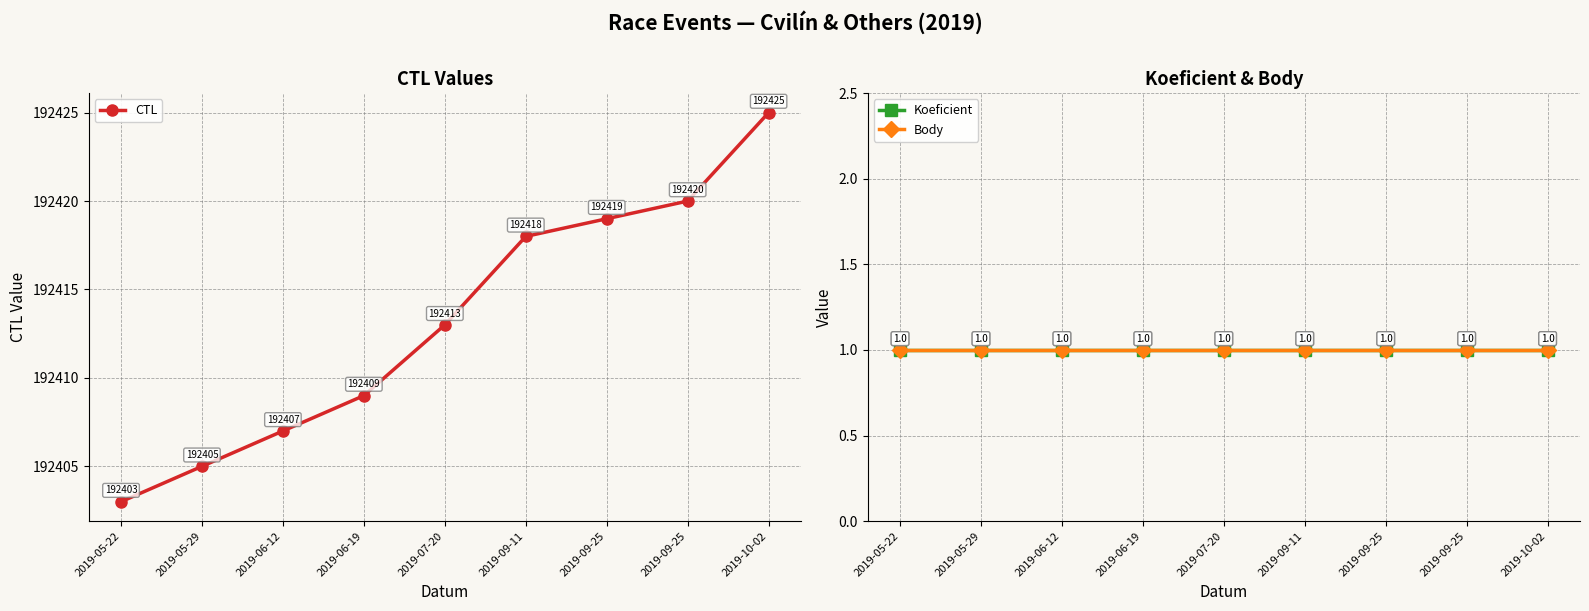

Rank the series at 2019-09-11 from lowest to highest value.

Koeficient, Body, CTL